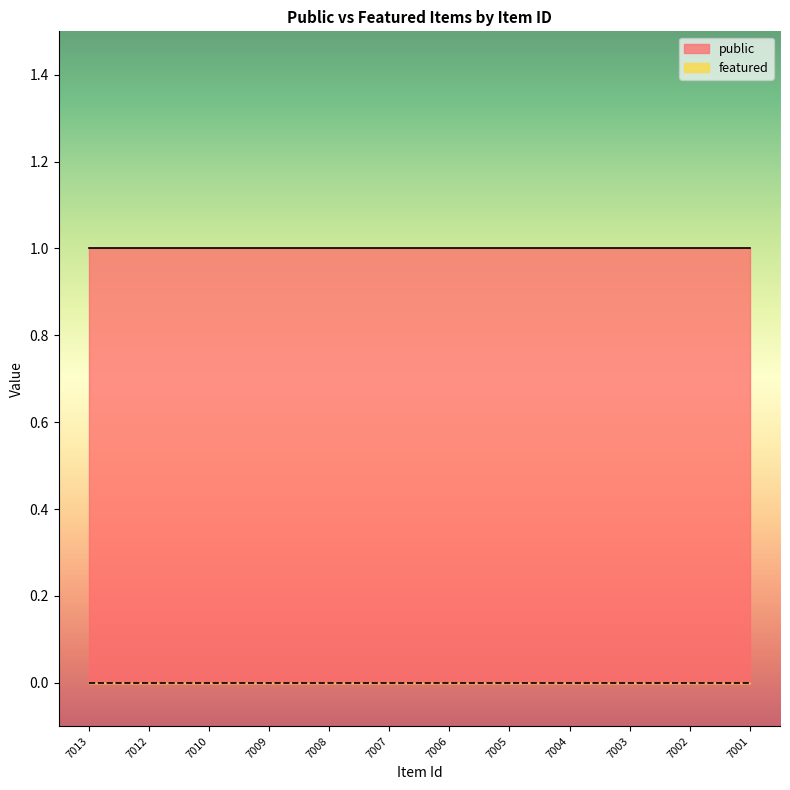

Reading left to right, what are all the values shown in this chart?

public: 1	1	1	1	1	1	1	1	1	1	1	1
featured: 0	0	0	0	0	0	0	0	0	0	0	0